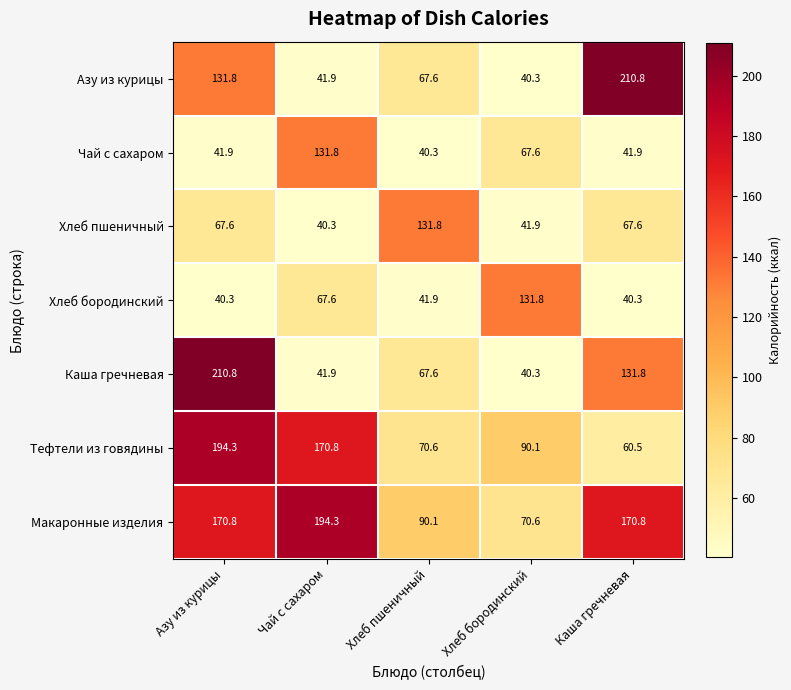

What is the sum of all Каша гречневая values?

492.4